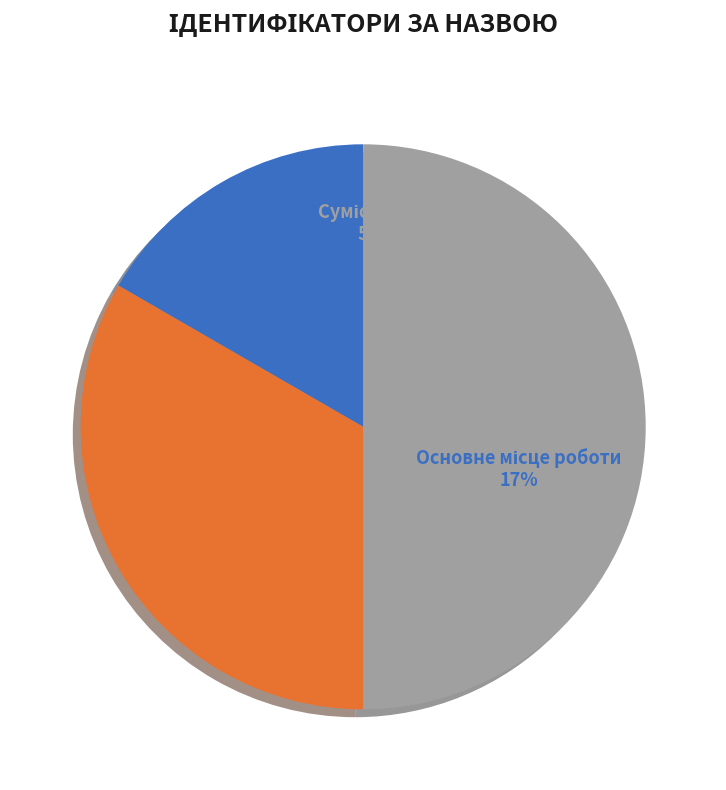

Does Основне місце роботи account for over 50% of the chart?

No